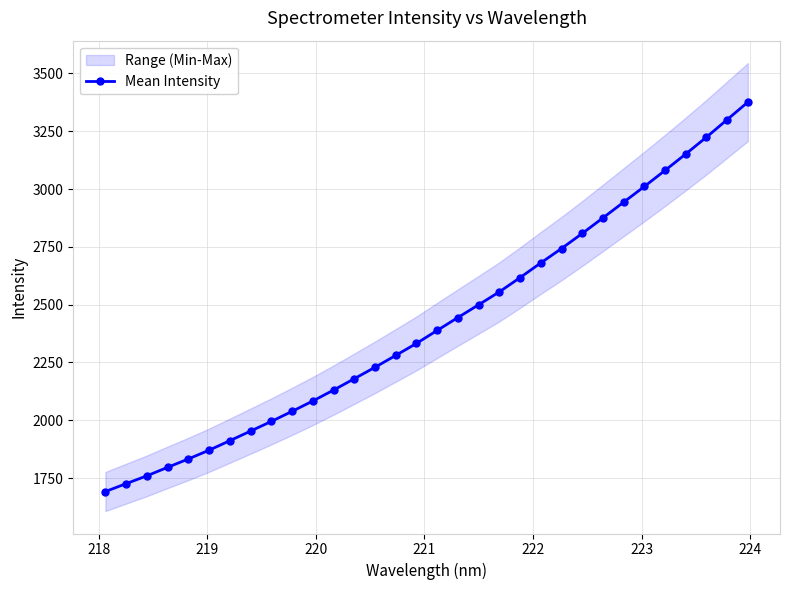

What is the minimum value for Mean Intensity?

1691.8